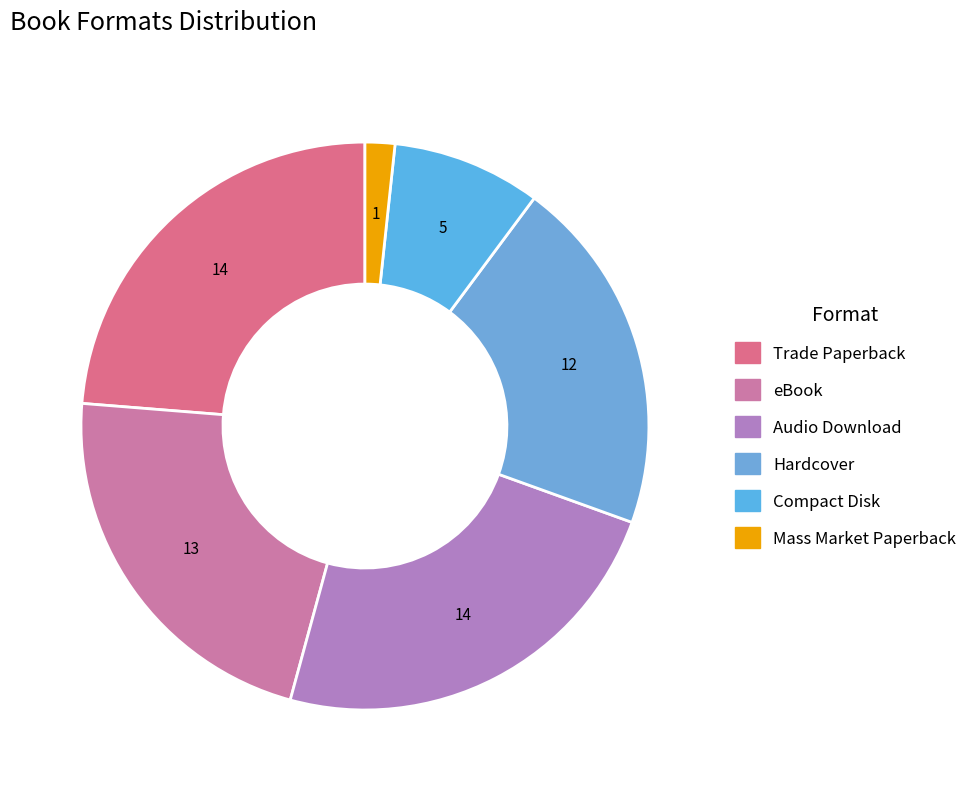

Does eBook account for over 50% of the chart?

No